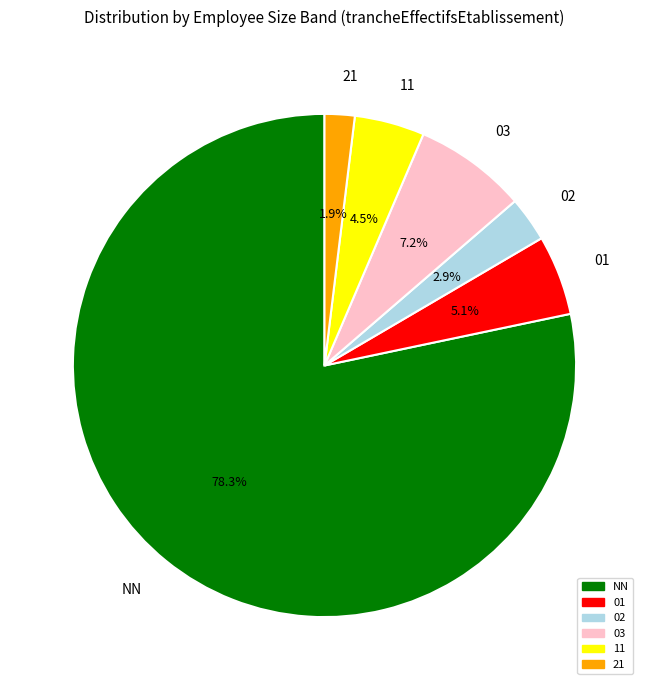

How many slices are in this pie chart?

6